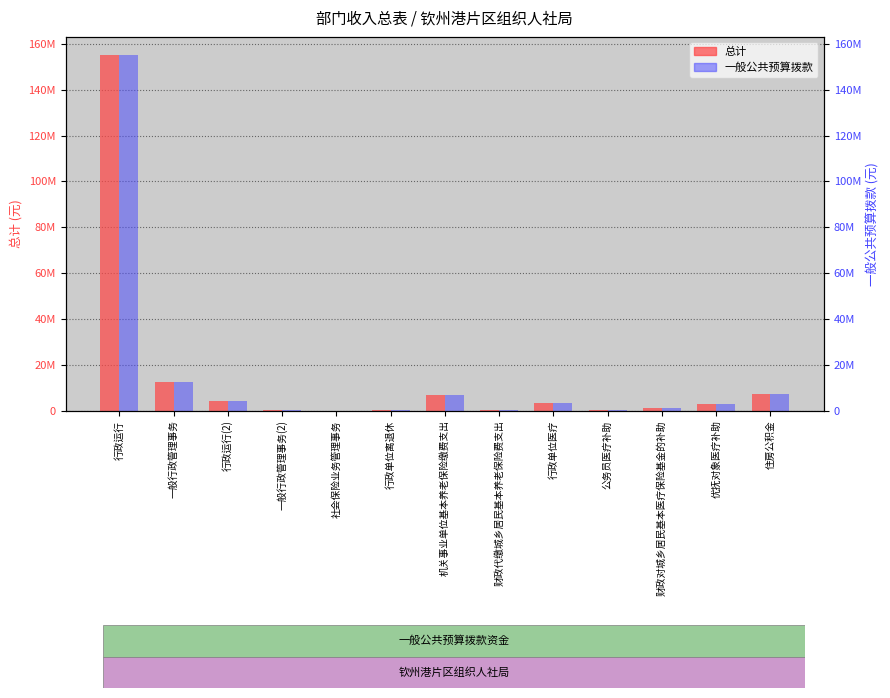

Reading left to right, what are all the values shown in this chart?

总计: 行政运行=155270458.6	一般行政管理事务=12703298.2	行政运行(2)=4132307.1	一般行政管理事务(2)=200000.0	社会保险业务管理事务=108000.0	行政单位离退休=329866.8	机关事业单位基本养老保险缴费支出=6892870.3	财政代缴城乡居民基本养老保险费支出=126896.0	行政单位医疗=3526501.8	公务员医疗补助=287129.3	财政对城乡居民基本医疗保险基金的补助=1120000.0	优抚对象医疗补助=2772000.0	住房公积金=7156811.7
一般公共预算拨款: 行政运行=155270458.6	一般行政管理事务=12703298.2	行政运行(2)=4132307.1	一般行政管理事务(2)=200000.0	社会保险业务管理事务=108000.0	行政单位离退休=329866.8	机关事业单位基本养老保险缴费支出=6892870.3	财政代缴城乡居民基本养老保险费支出=126896.0	行政单位医疗=3526501.8	公务员医疗补助=287129.3	财政对城乡居民基本医疗保险基金的补助=1120000.0	优抚对象医疗补助=2772000.0	住房公积金=7156811.7